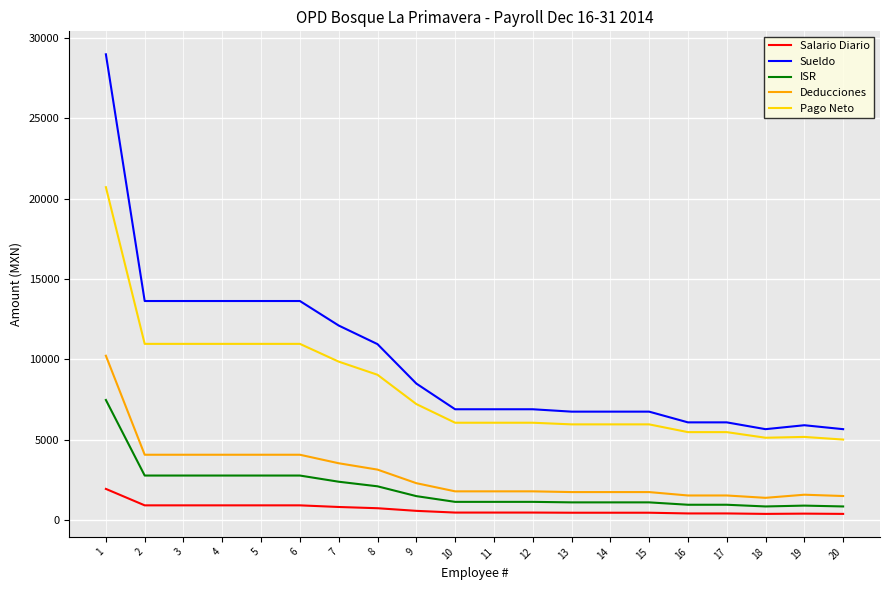

The Deducciones series shows 3102.4 at 11. True or false?

False